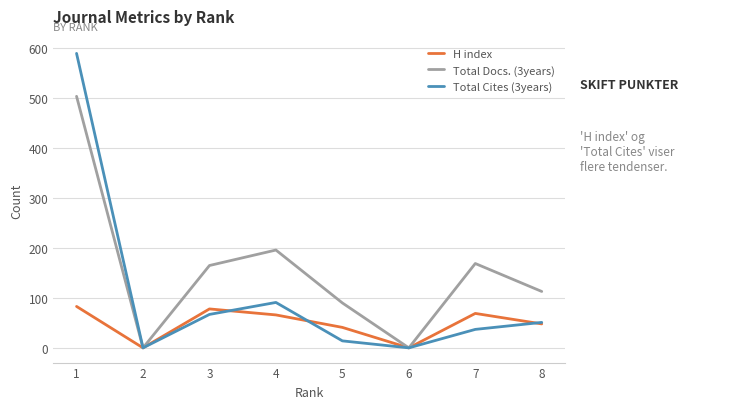

What is the difference between the Total Docs. (3years) values at 8 and 2?

113